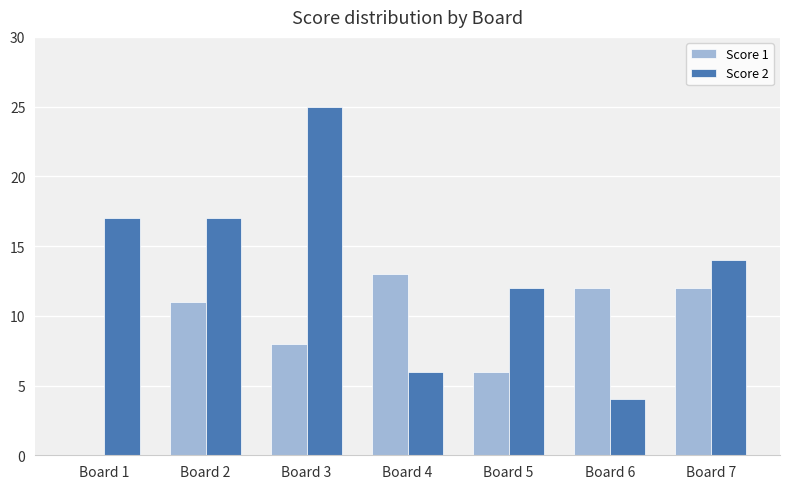

The Score 2 series shows 2 at Board 4. True or false?

False